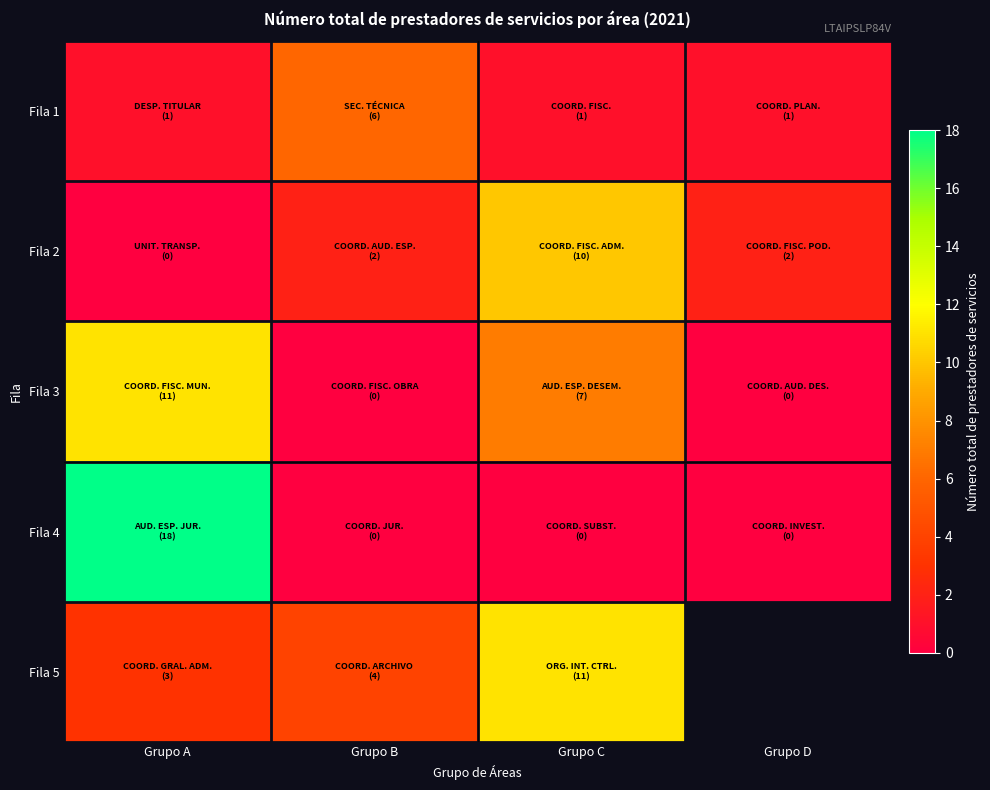

What is the sum of all Fila 2 values?

14.0